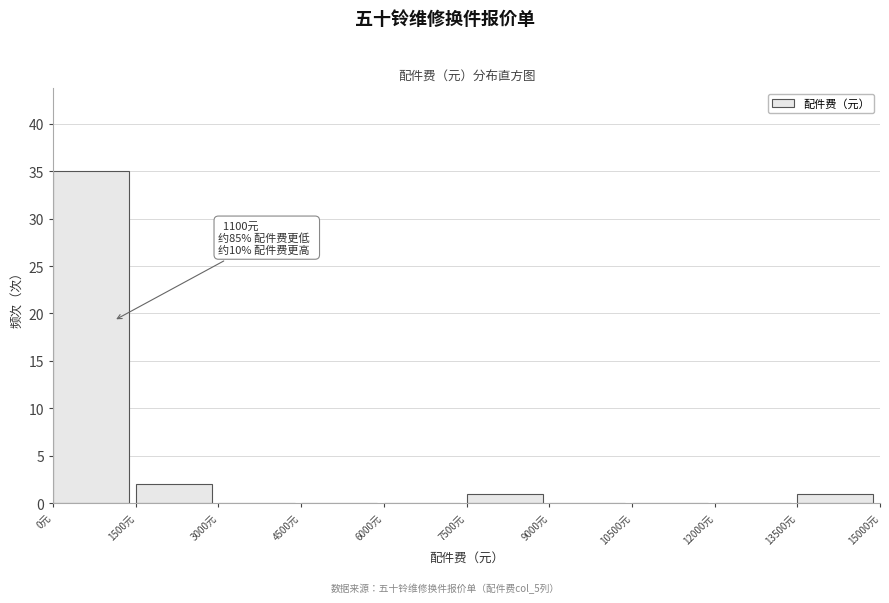

Which range on the x-axis has the tallest bar?

0 to 1500